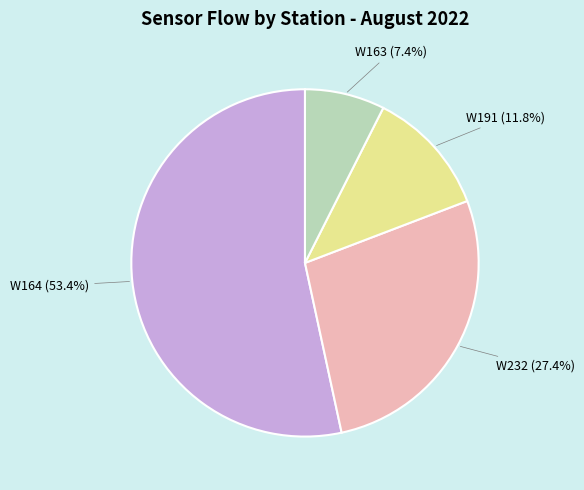

How many slices are in this pie chart?

4